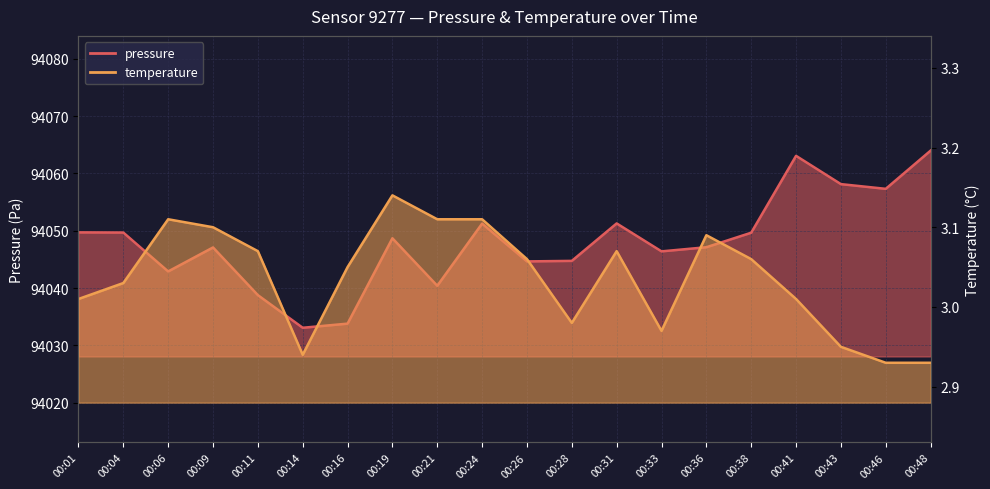

Which label corresponds to the smallest value in the chart?

00:46